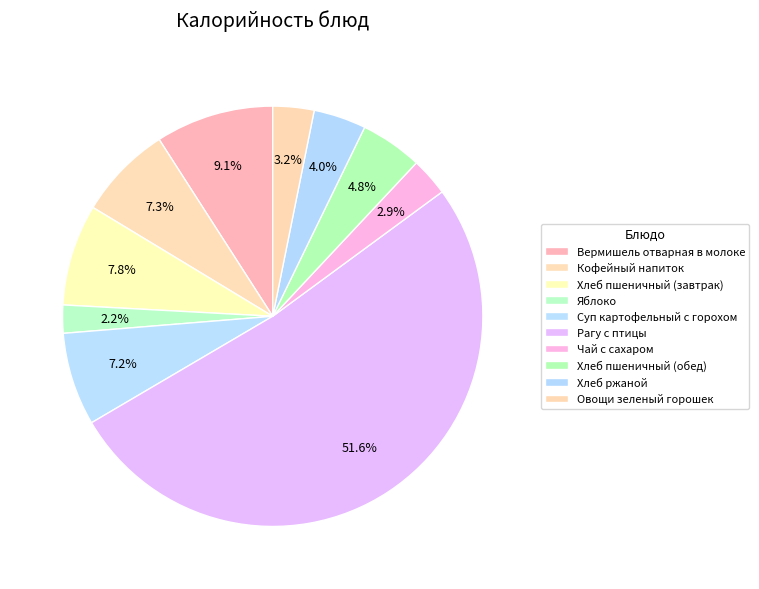

To the nearest percent, what percentage of the pie is Суп картофельный с горохом?

7%